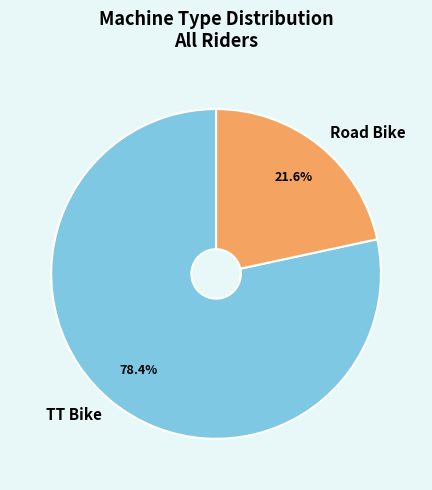

Is it true that Road Bike is 22% of the pie?

True